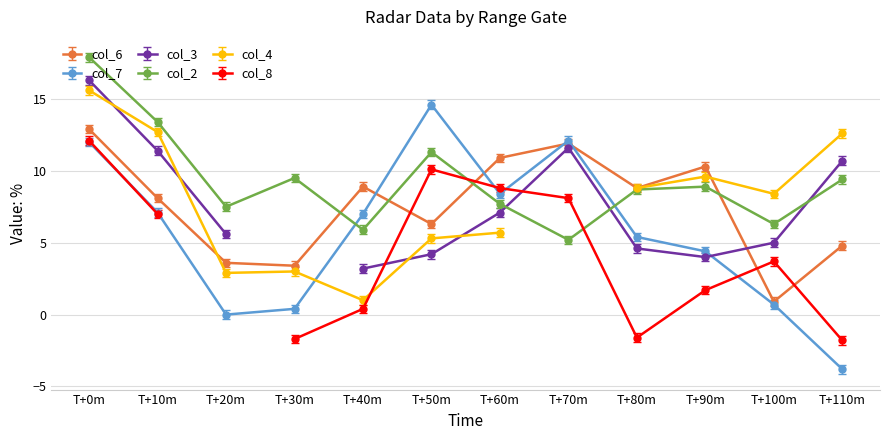

Which series has the largest range (max minus min)?

col_7